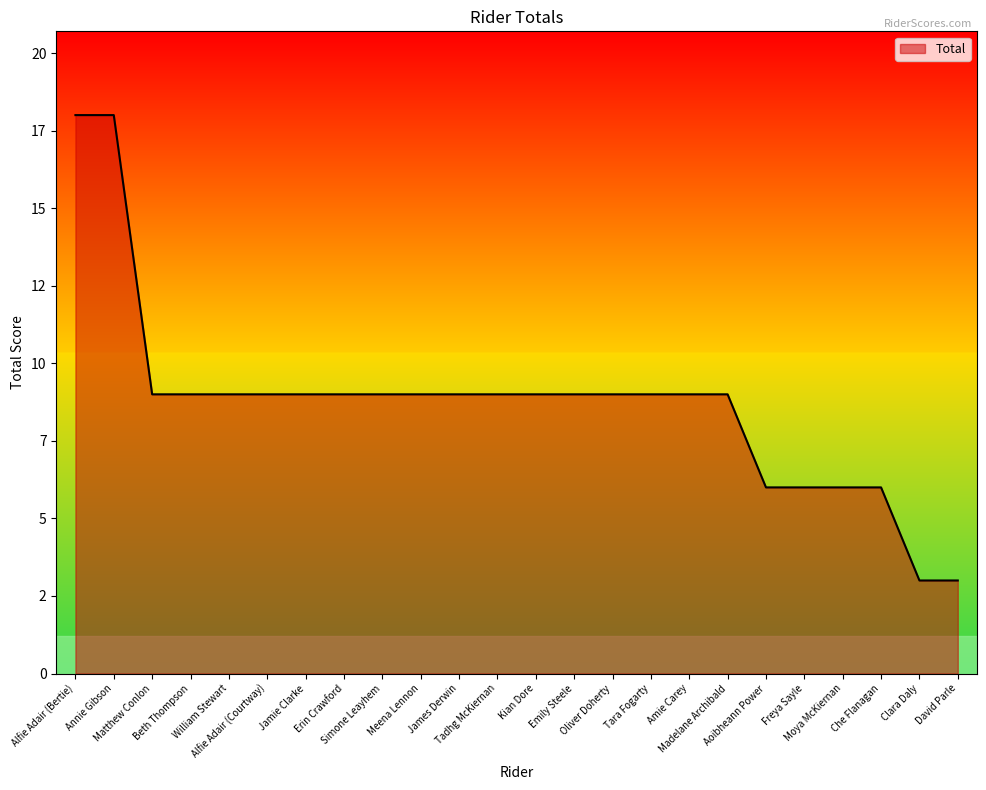

Does the chart display data point markers on the line(s)?

No